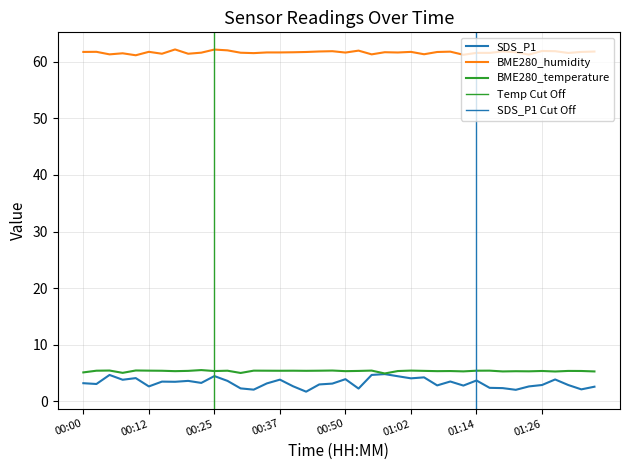

Reading right to left, list all the values displayed in this chart.

SDS_P1: 2.5	2.1	2.9	3.8	2.9	2.6	2.0	2.3	2.4	3.6	2.8	3.5	2.8	4.2	4.0	4.4	4.8	4.6	2.2	3.9	3.1	3.0	1.7	2.6	3.8	3.1	2.0	2.2	3.6	4.4	3.2	3.6	3.4	3.5	2.6	4.1	3.8	4.6	3.0	3.2
BME280_humidity: 61.8	61.8	61.6	61.9	61.9	61.3	61.7	61.8	61.6	61.6	61.3	61.8	61.8	61.4	61.8	61.7	61.7	61.3	62.0	61.6	61.9	61.8	61.8	61.7	61.7	61.7	61.5	61.6	62.0	62.2	61.6	61.4	62.2	61.4	61.8	61.2	61.5	61.3	61.8	61.8
BME280_temperature: 5.2	5.3	5.3	5.2	5.3	5.3	5.3	5.2	5.4	5.4	5.3	5.3	5.3	5.3	5.4	5.3	4.9	5.4	5.3	5.3	5.4	5.4	5.4	5.4	5.4	5.4	5.4	5.0	5.4	5.3	5.5	5.3	5.3	5.4	5.4	5.4	5.0	5.4	5.4	5.1